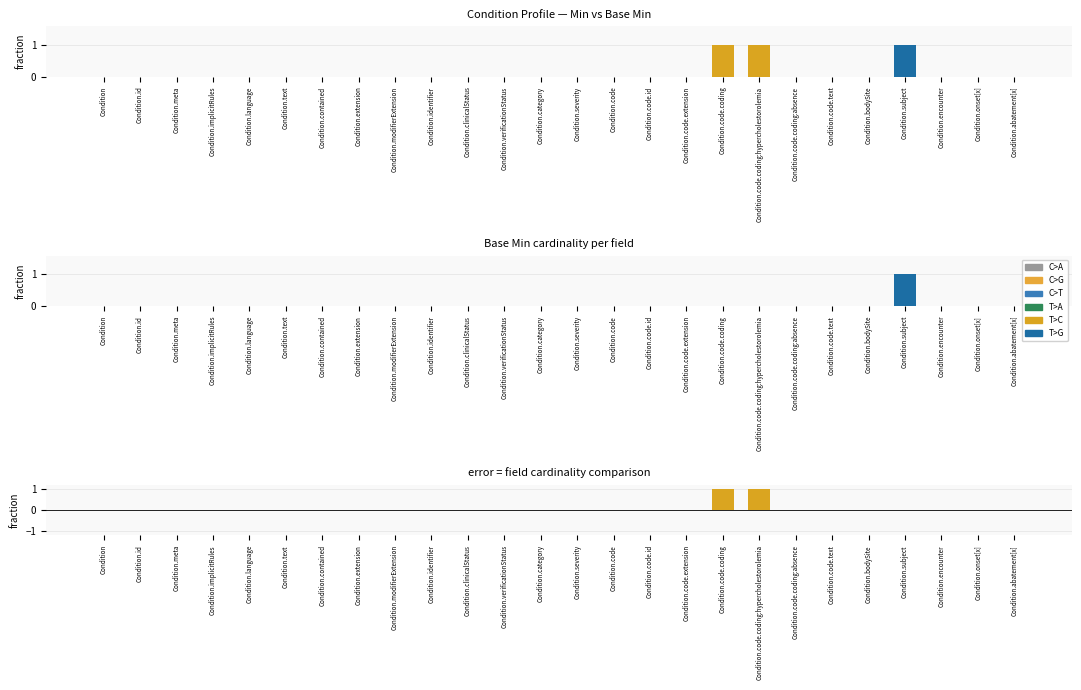

Rank the categories by Min value from highest to lowest.

Condition.code.coding, Condition.code.coding:hypercholestorolemia, Condition.subject, Condition, Condition.id, Condition.meta, Condition.implicitRules, Condition.language, Condition.text, Condition.contained, Condition.extension, Condition.modifierExtension, Condition.identifier, Condition.clinicalStatus, Condition.verificationStatus, Condition.category, Condition.severity, Condition.code, Condition.code.id, Condition.code.extension, Condition.code.coding:absence, Condition.code.text, Condition.bodySite, Condition.encounter, Condition.onset[x], Condition.abatement[x]